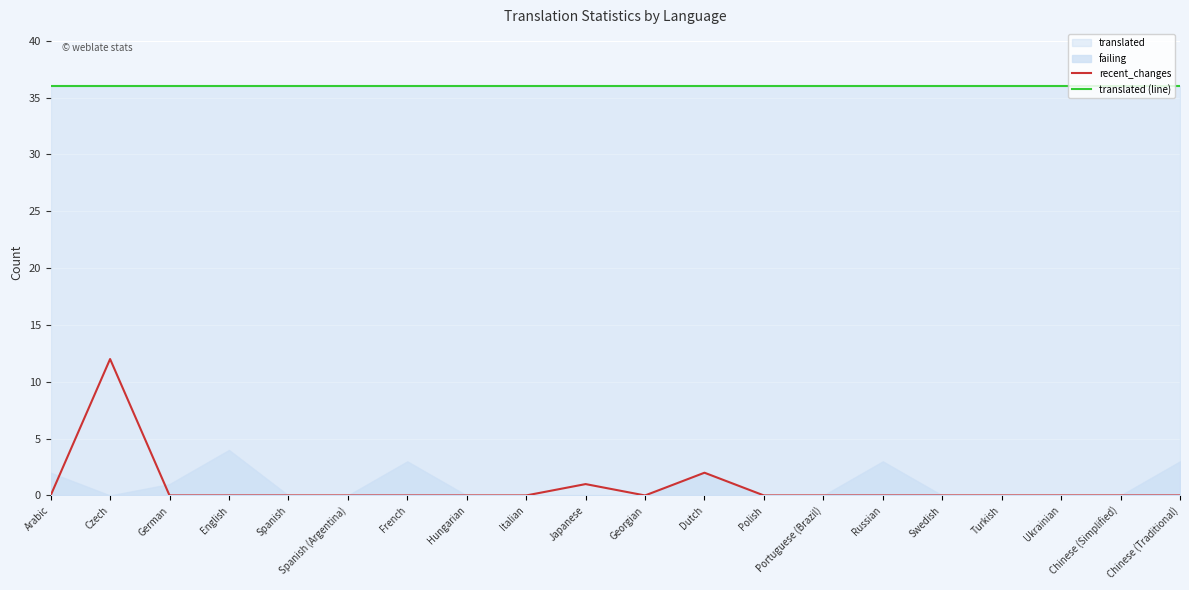

At which label is translated (line) closest to 36?

Arabic